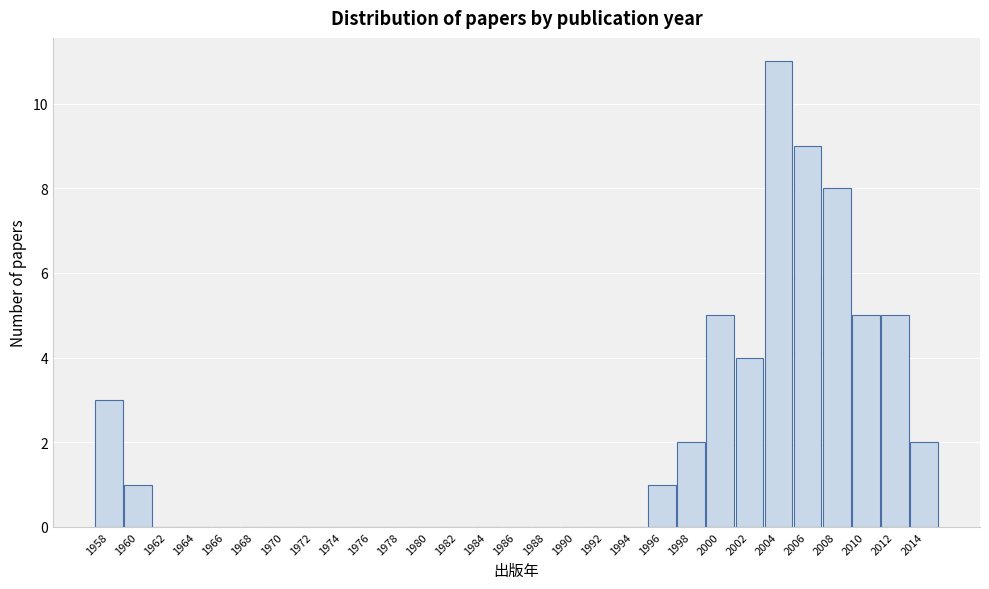

Reading left to right, extract all data points from this chart.

1958=3	1960=1	1962=0	1964=0	1966=0	1968=0	1970=0	1972=0	1974=0	1976=0	1978=0	1980=0	1982=0	1984=0	1986=0	1988=0	1990=0	1992=0	1994=0	1996=1	1998=2	2000=5	2002=4	2004=11	2006=9	2008=8	2010=5	2012=5	2014=2